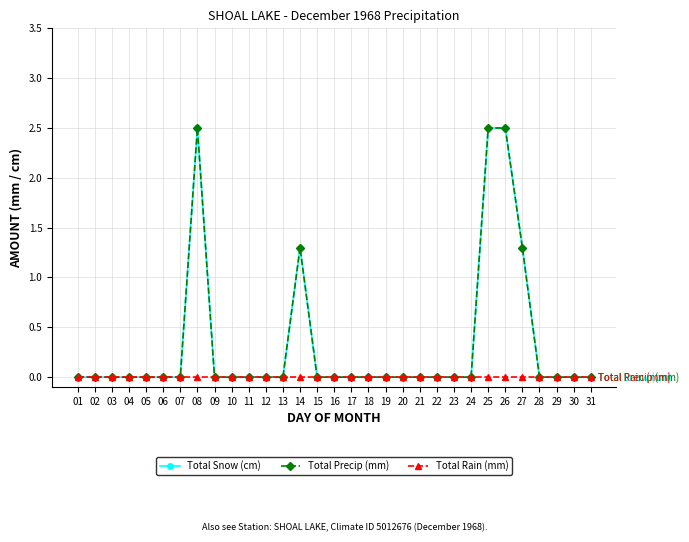

Which has a higher value, 27 or 05?

27